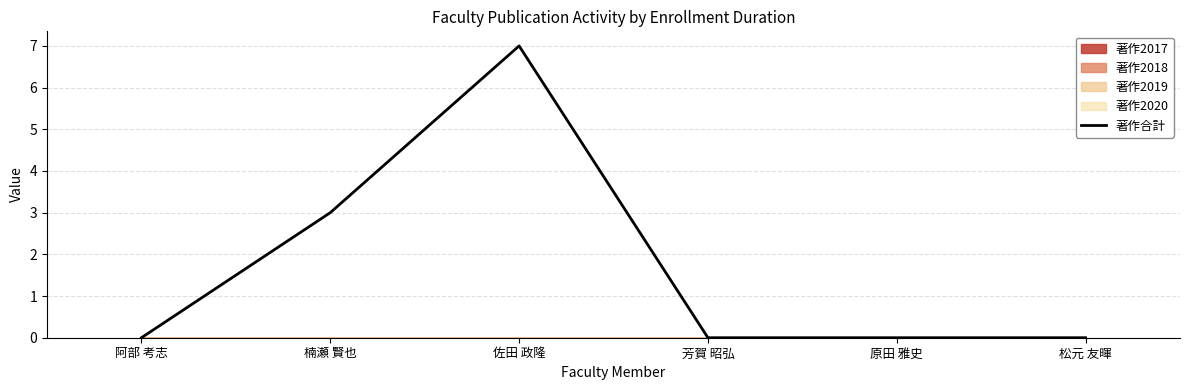

Reading left to right, what are all the values shown in this chart?

阿部 考志=0	楠瀬 賢也=3	佐田 政隆=7	芳賀 昭弘=0	原田 雅史=0	松元 友暉=0